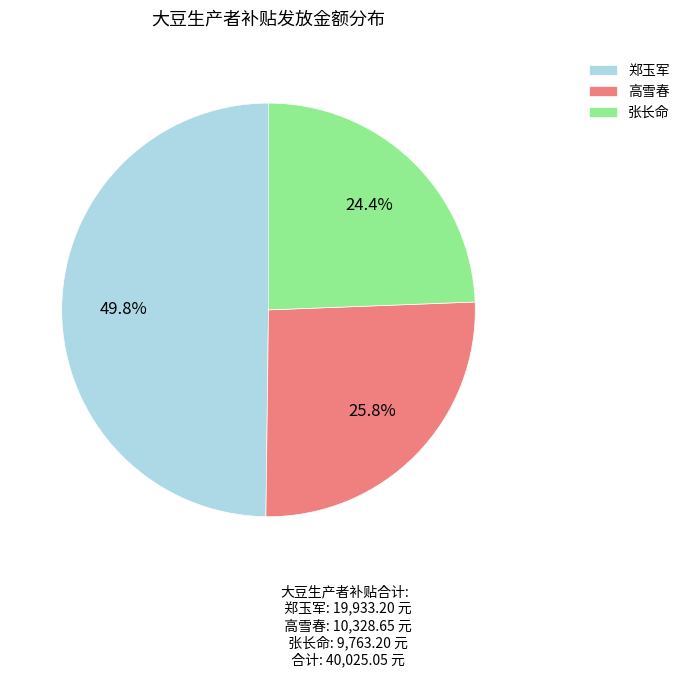

What percentage do 郑玉军 and 张长命 together represent?

74.2%